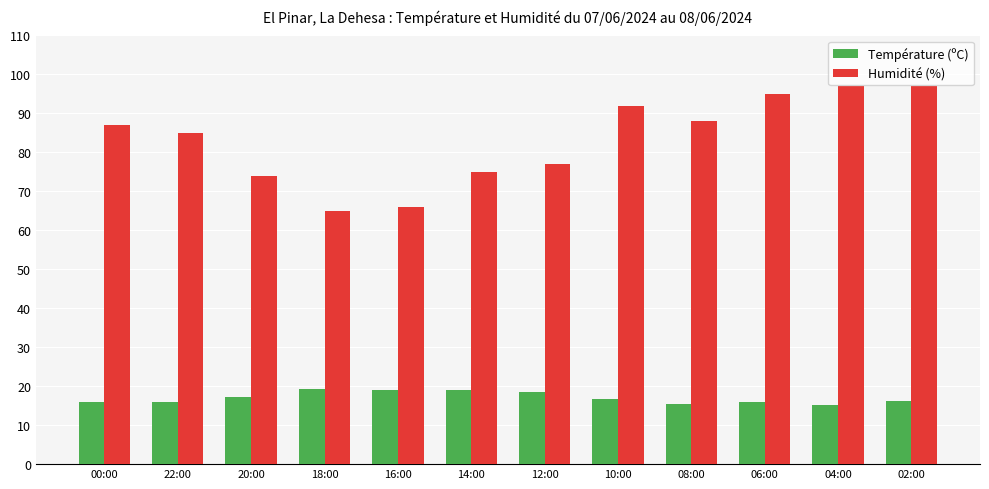

What is the value of the Température (ºC) bar at the 9th from the left?

15.4